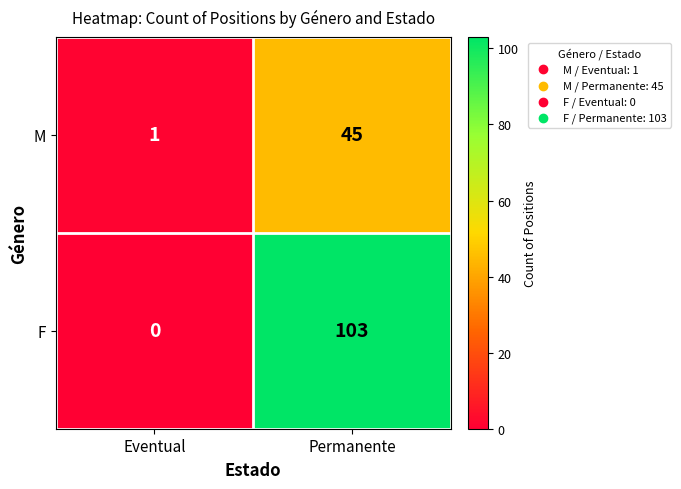

The M series shows 45 at Permanente. True or false?

True